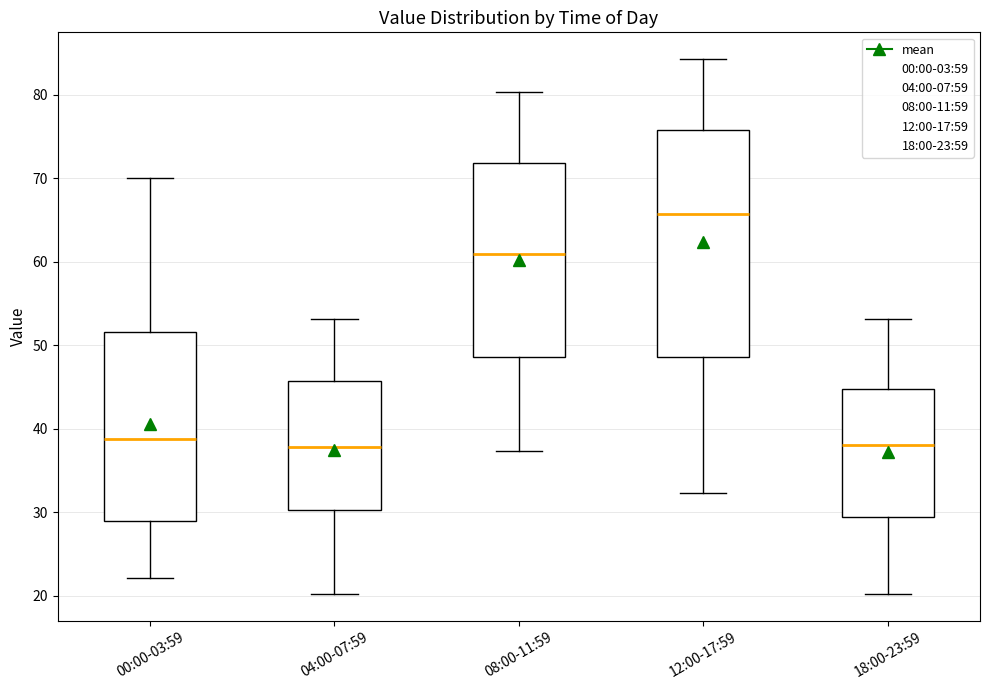

Where does the lower whisker of the box for 00:00-03:59 end on the y-axis? The values are not printed on the chart, so give them approximately, as read against the axis.

22